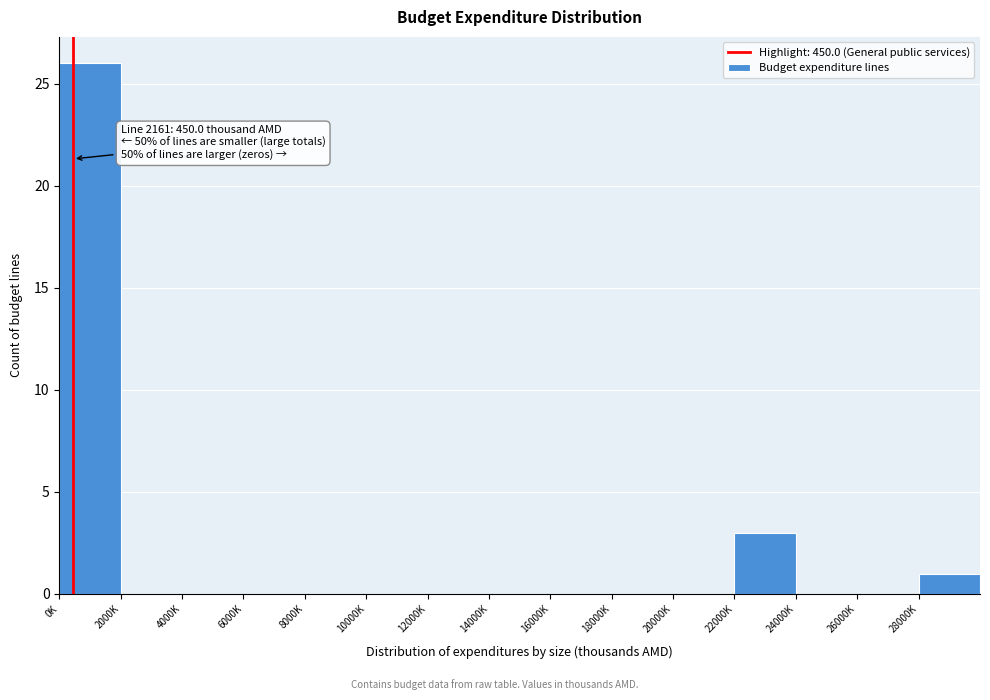

Reading left to right, extract all data points from this chart.

0K=26	2000K=0	4000K=0	6000K=0	8000K=0	10000K=0	12000K=0	14000K=0	16000K=0	18000K=0	20000K=0	22000K=3	24000K=0	26000K=0	28000K=1